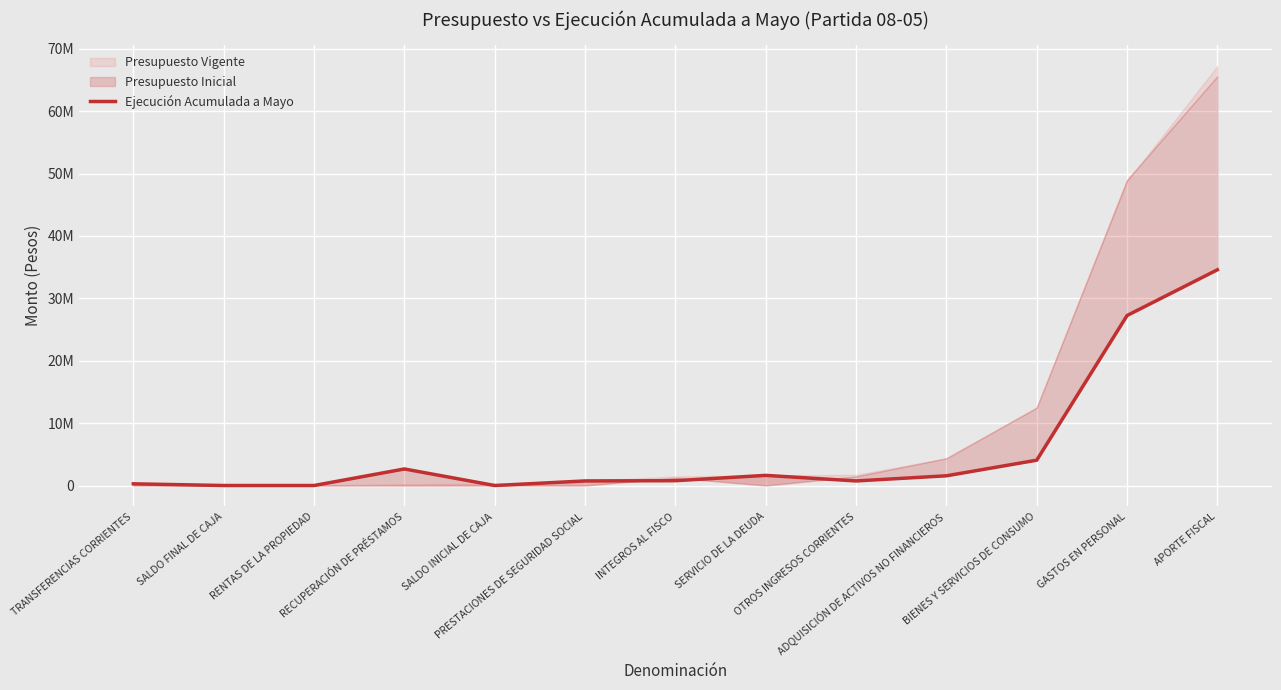

What position from the left is SALDO INICIAL DE CAJA?

5